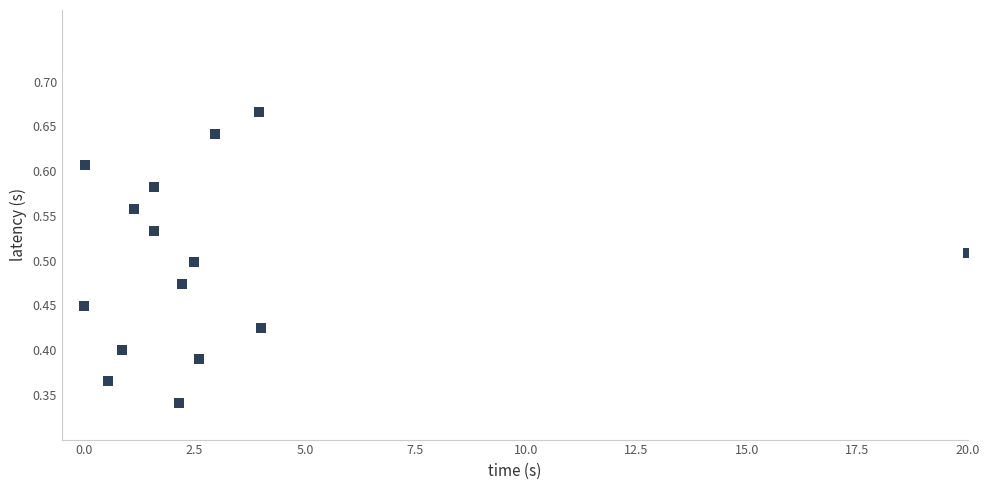

What is the range of X values (max minus min)?

20.0